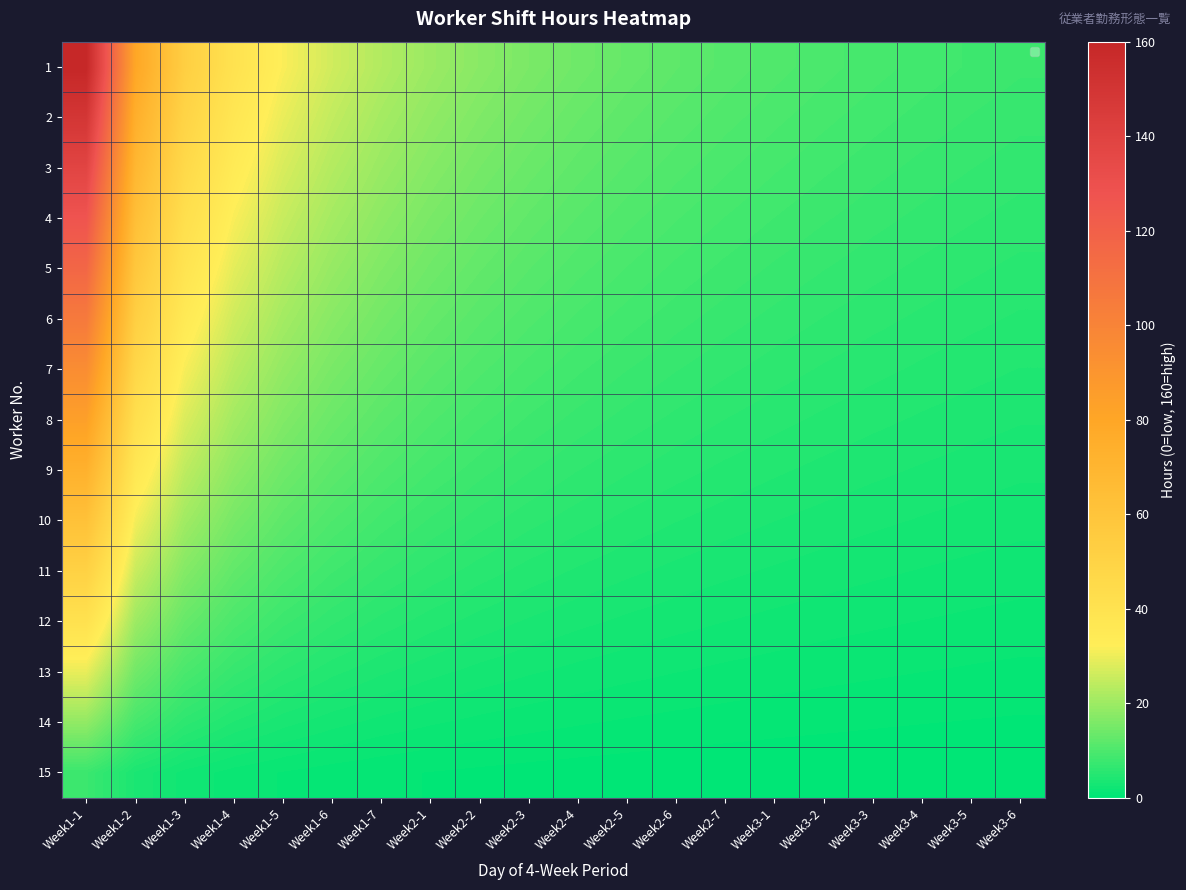

Between Week3-3 and Week1-3, which is larger?

Week1-3